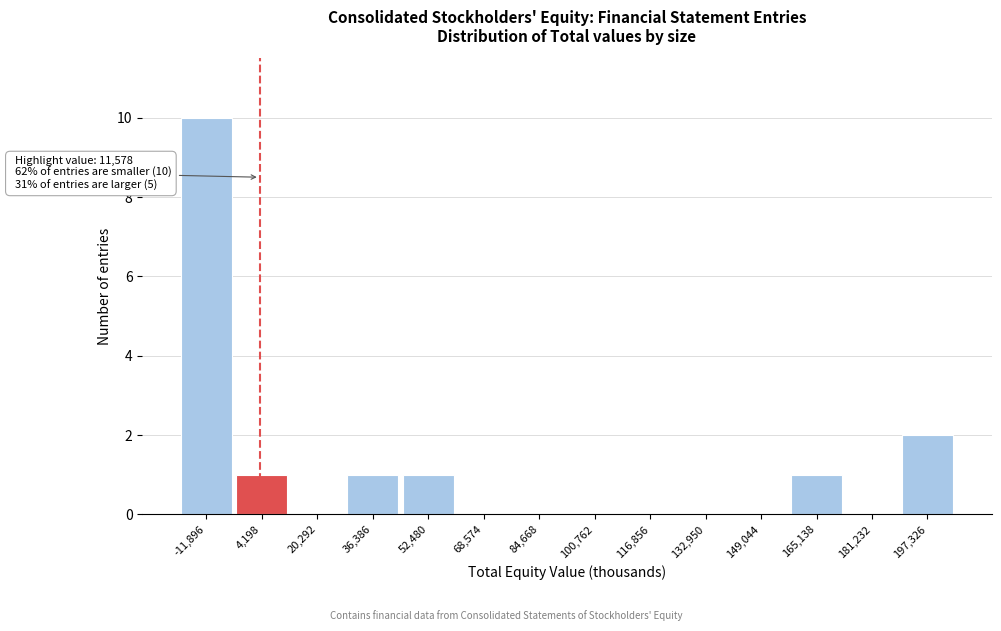

Reading left to right, what are all the values shown in this chart?

-11,896=10	4,198=1	20,292=0	36,386=1	52,480=1	68,574=0	84,668=0	100,762=0	116,856=0	132,950=0	149,044=0	165,138=1	181,232=0	197,326=2